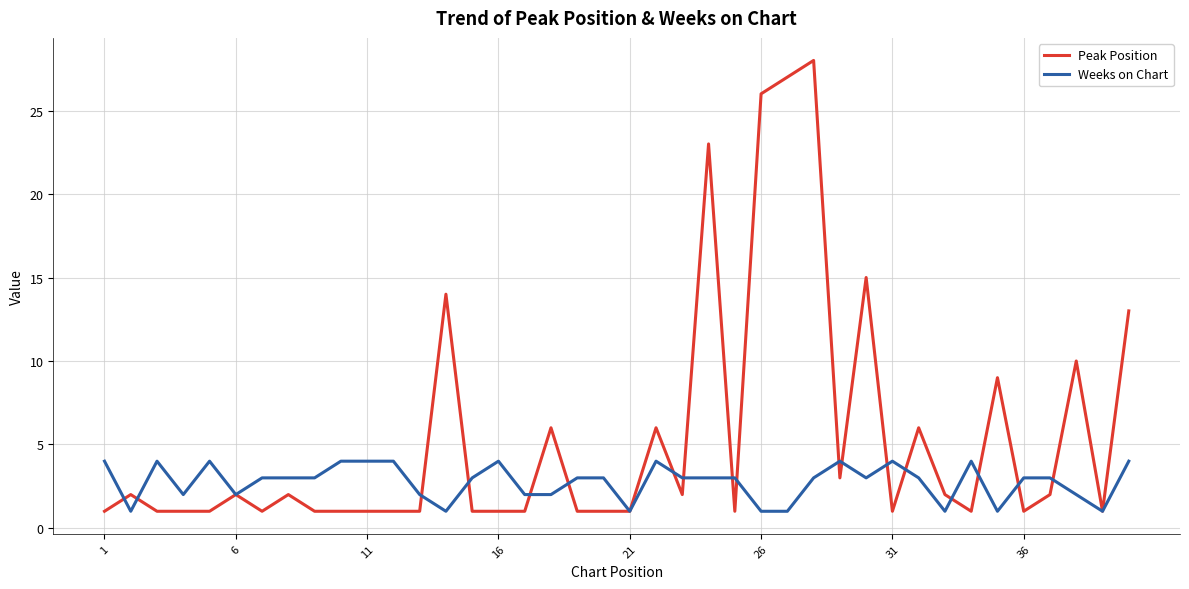

True or false: Weeks on Chart has more than 0 interior local peaks.

True